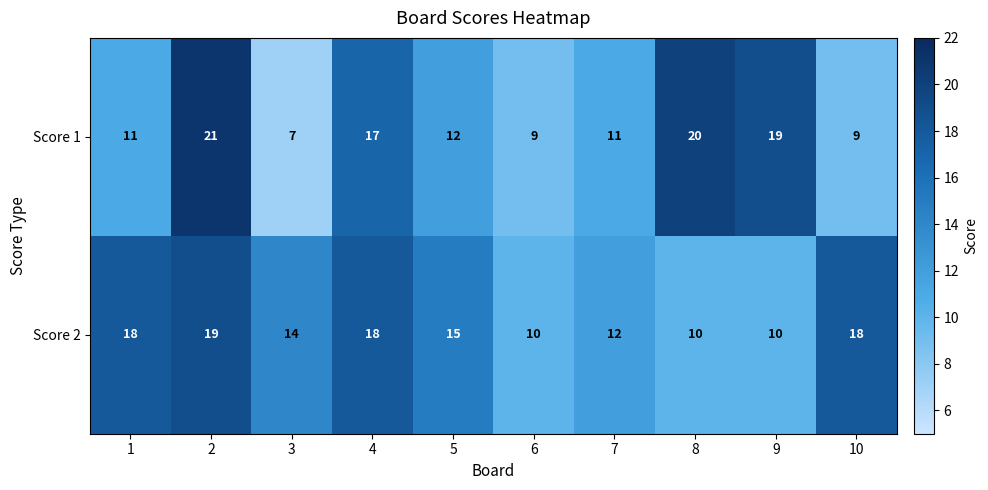

What is the sum of all Score 1 values?

136